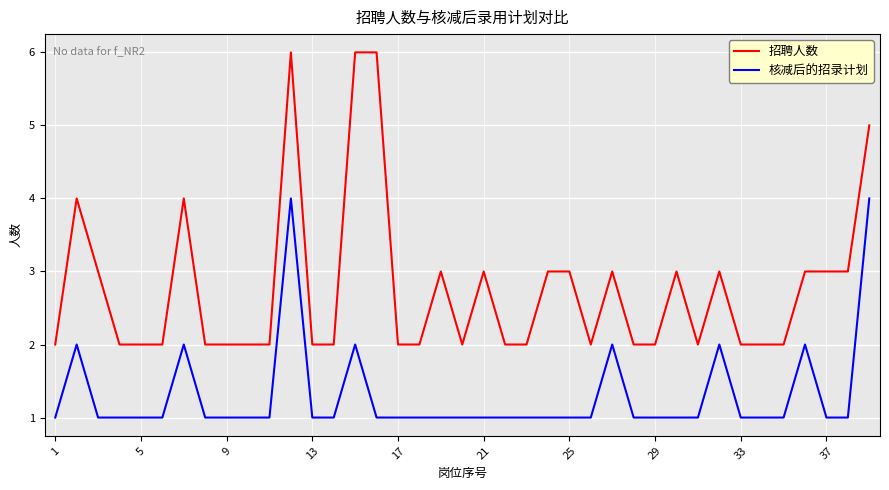

Which series has the largest total across all categories?

招聘人数